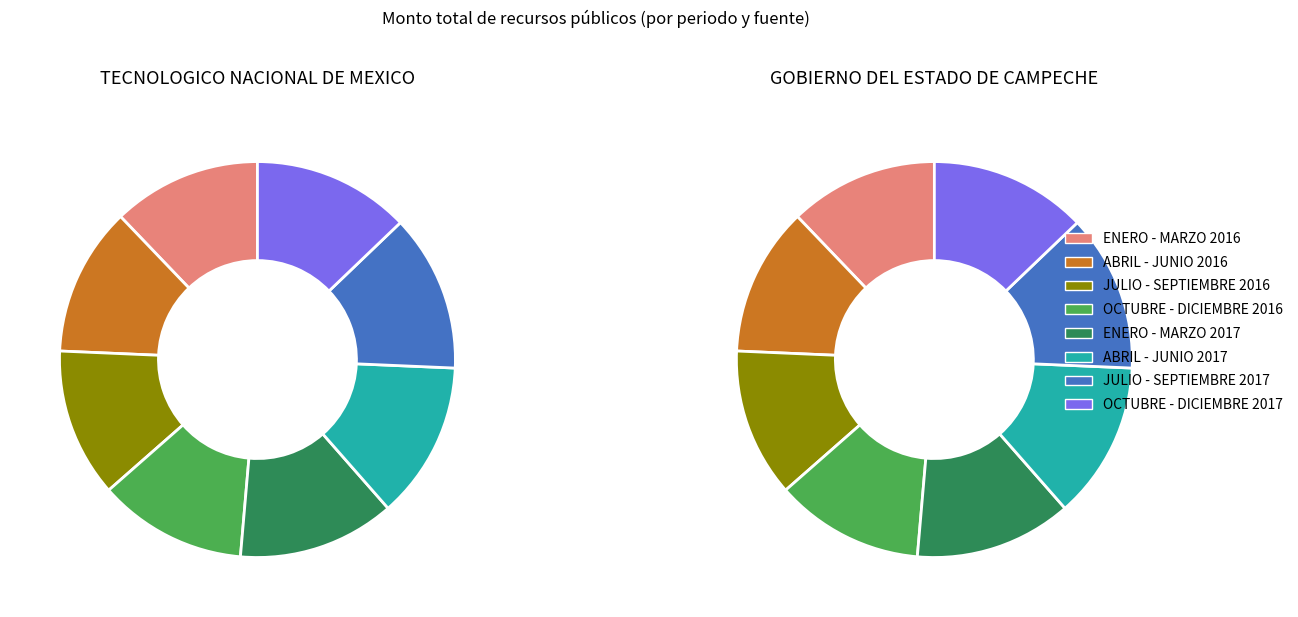

To the nearest percent, what portion does ABRIL - JUNIO 2016 represent?

12%